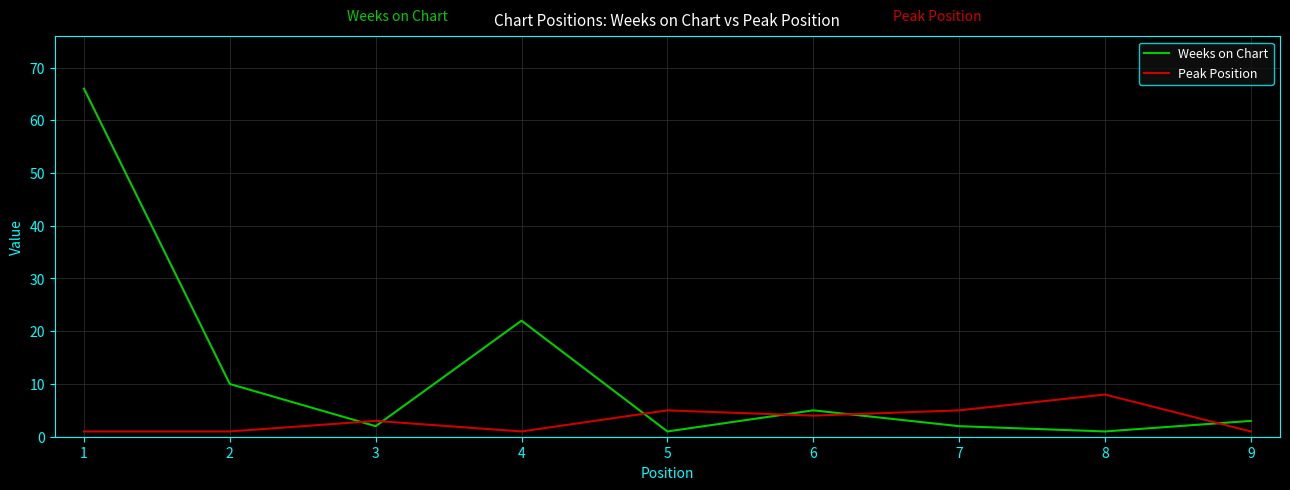

The Peak Position series shows 11 at 8. True or false?

False